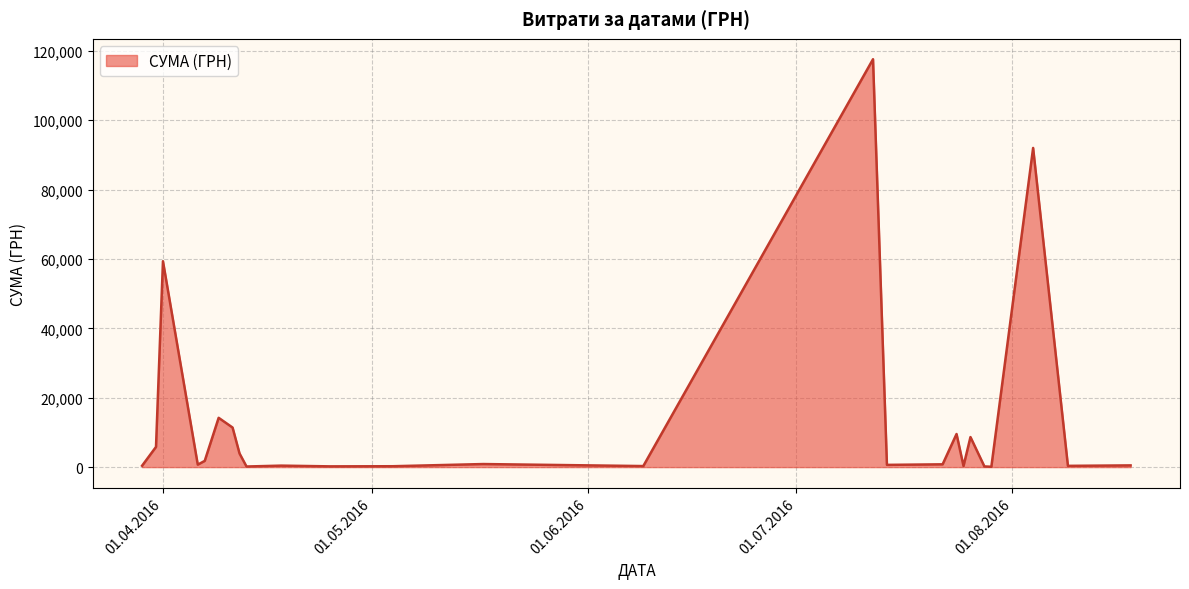

What is the greatest value displayed?

117568.8